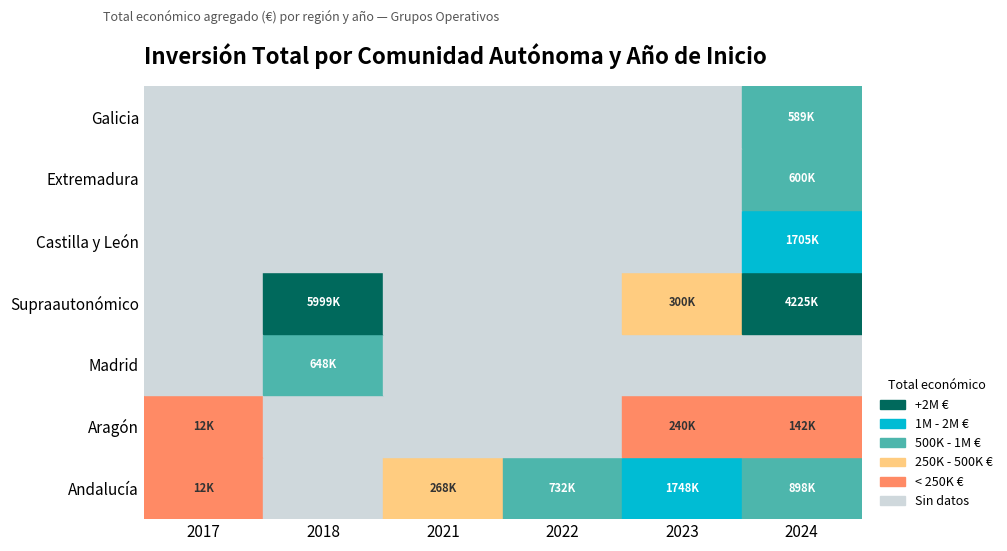

Which series changed the most between 2017 and 2021?

Andalucía